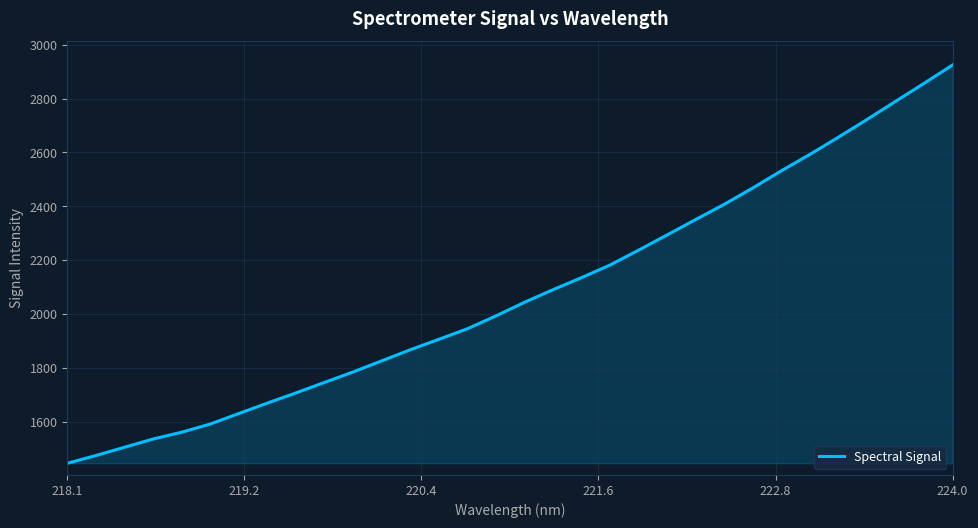

What is the maximum value shown in the chart?

2924.7